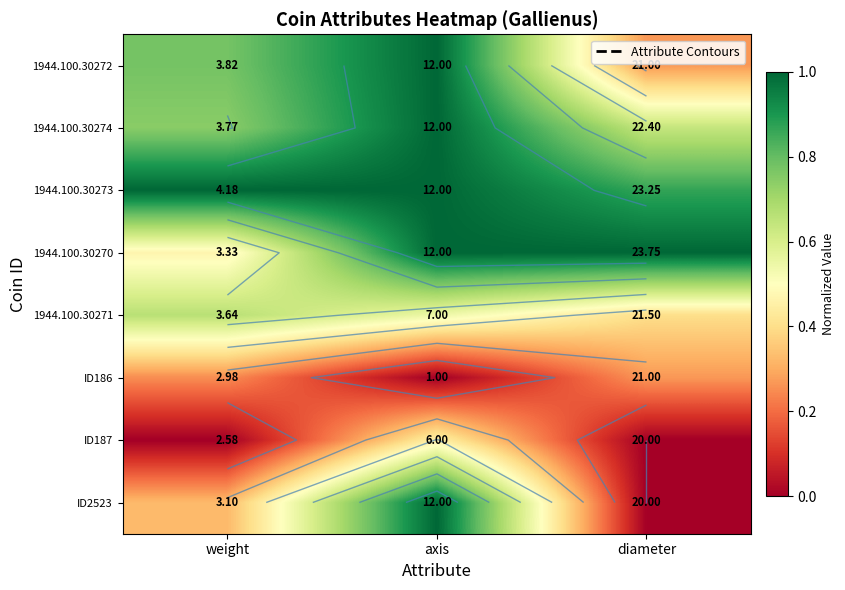

Which series changed the most between weight and axis?

ID2523